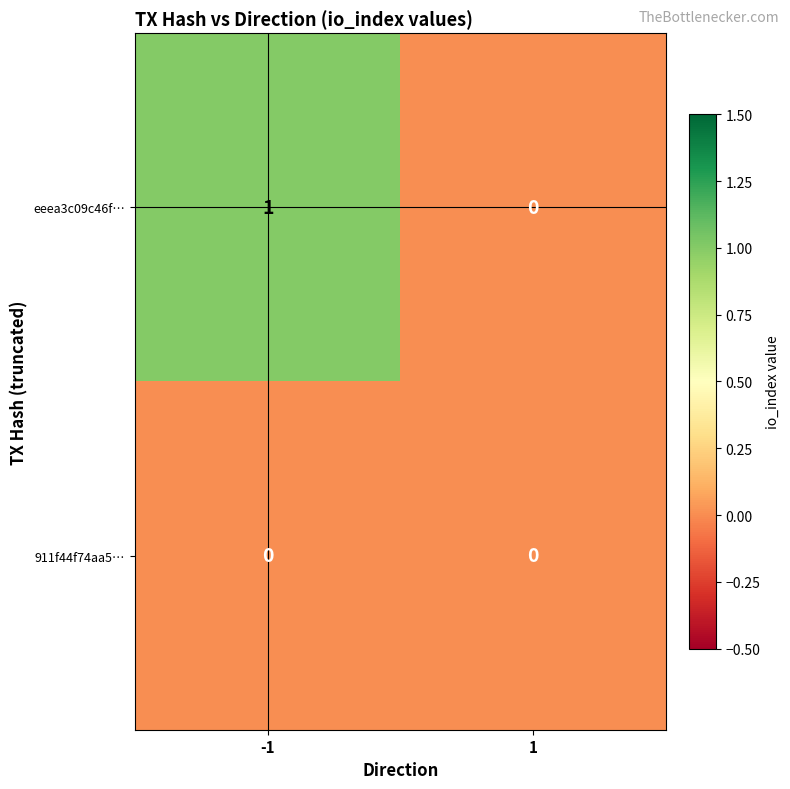

Which series has the largest total across all categories?

eeea3c09c46f…